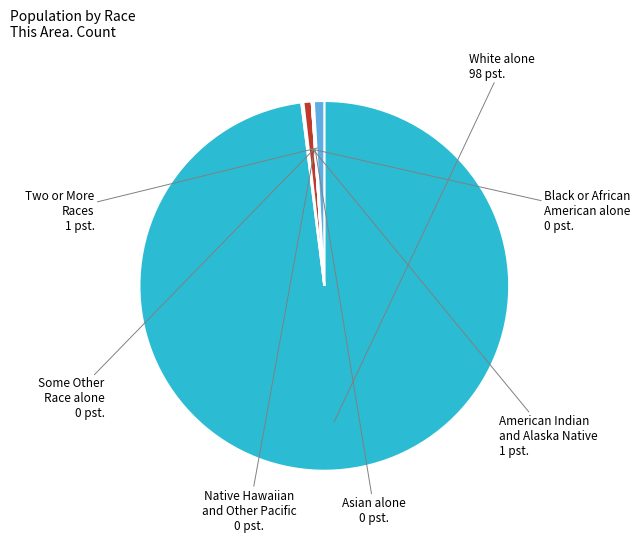

What is the largest slice in the pie chart?

White alone